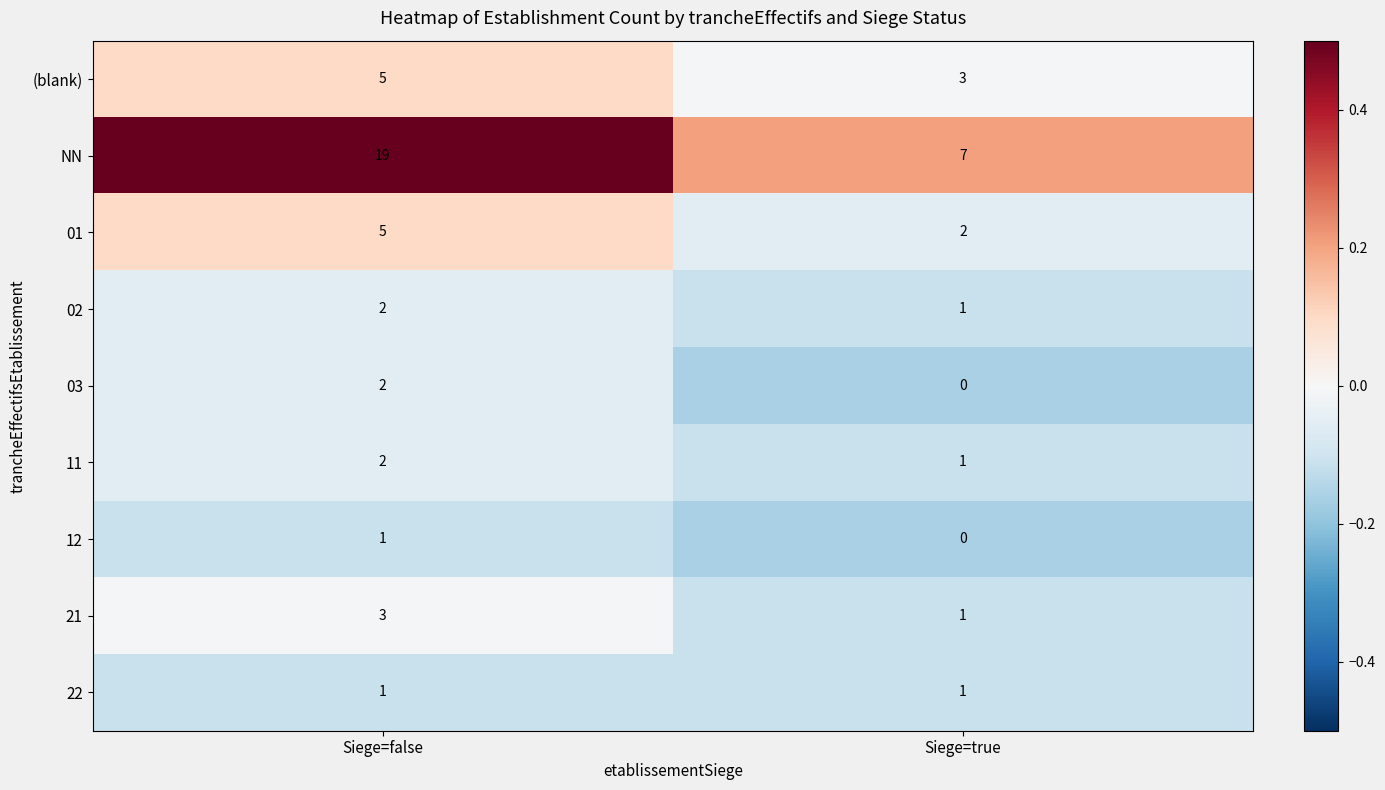

What is the smallest value displayed?

0